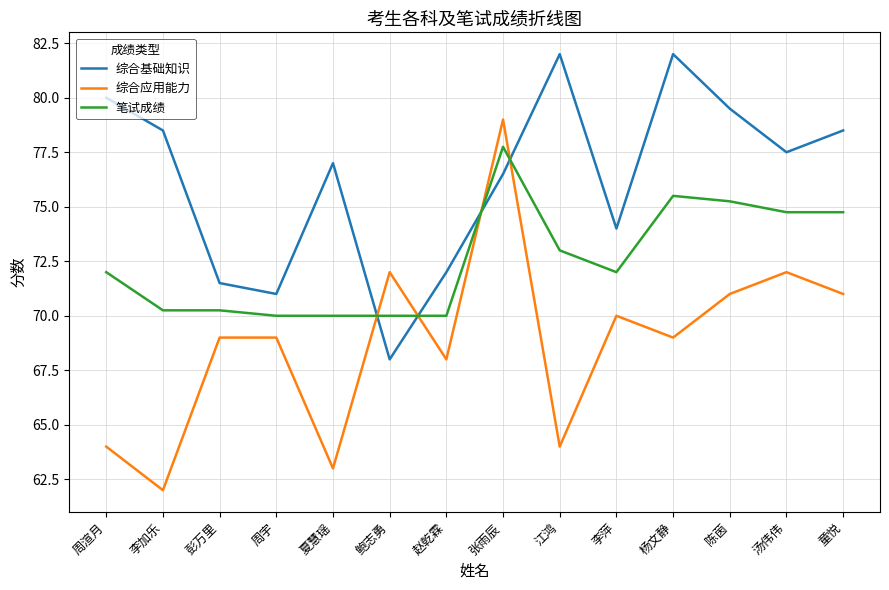

List the series in order of their overall mean, lowest first.

综合应用能力, 笔试成绩, 综合基础知识